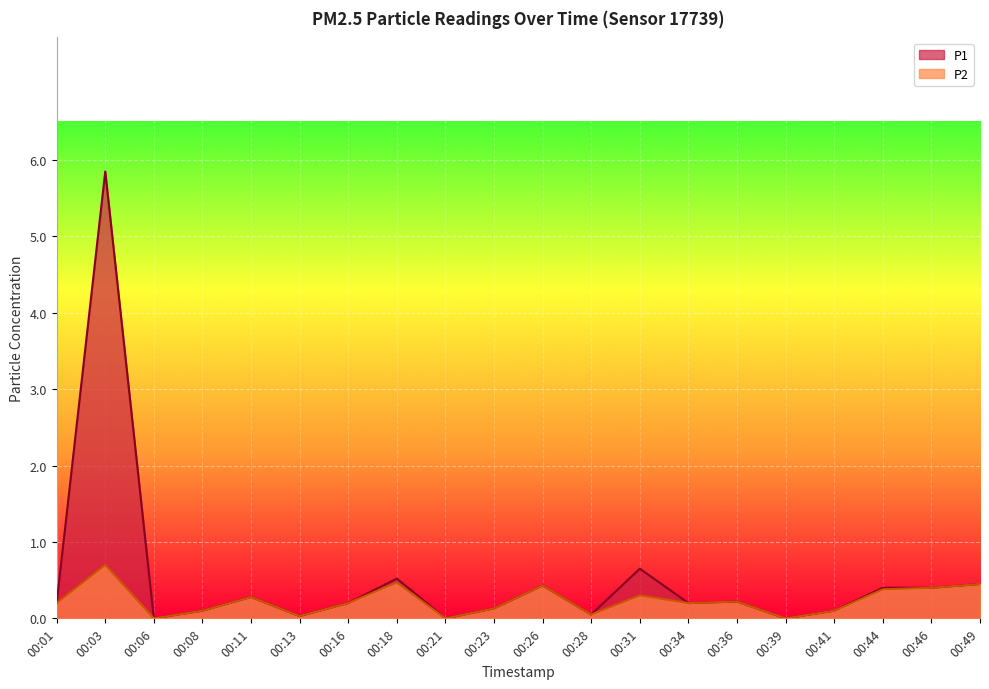

Rank the series by their maximum value, from lowest to highest.

P2, P1